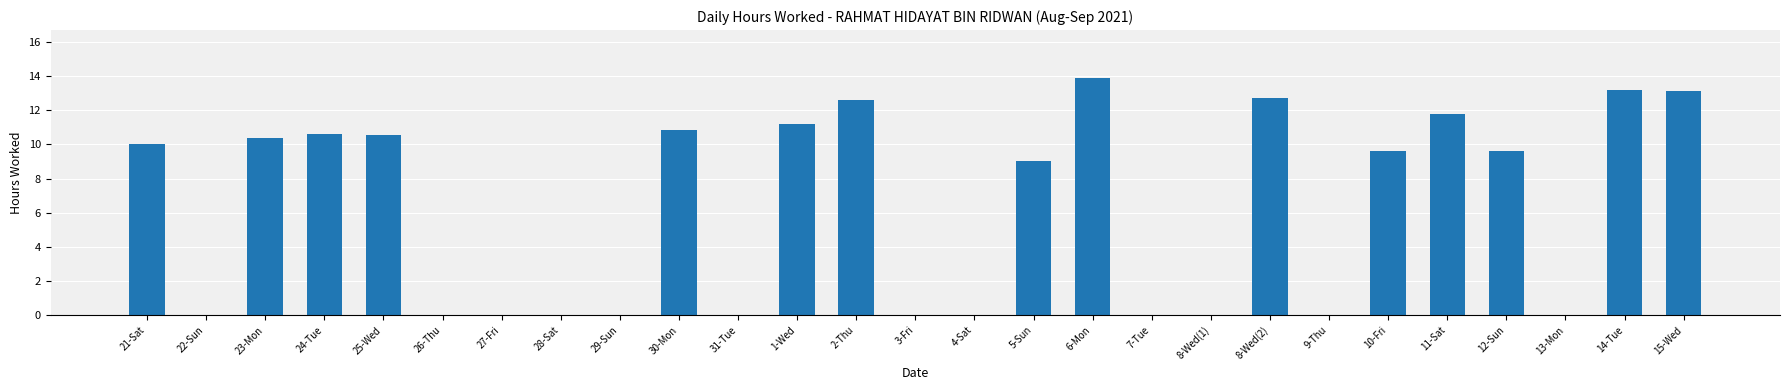

Where is the data nearest to the value 6?

5-Sun